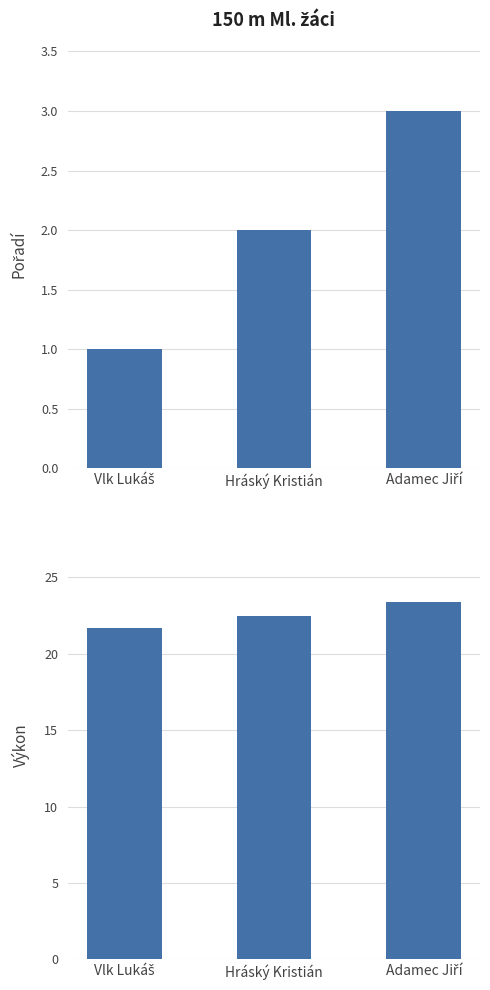

Does the chart contain any negative values?

No